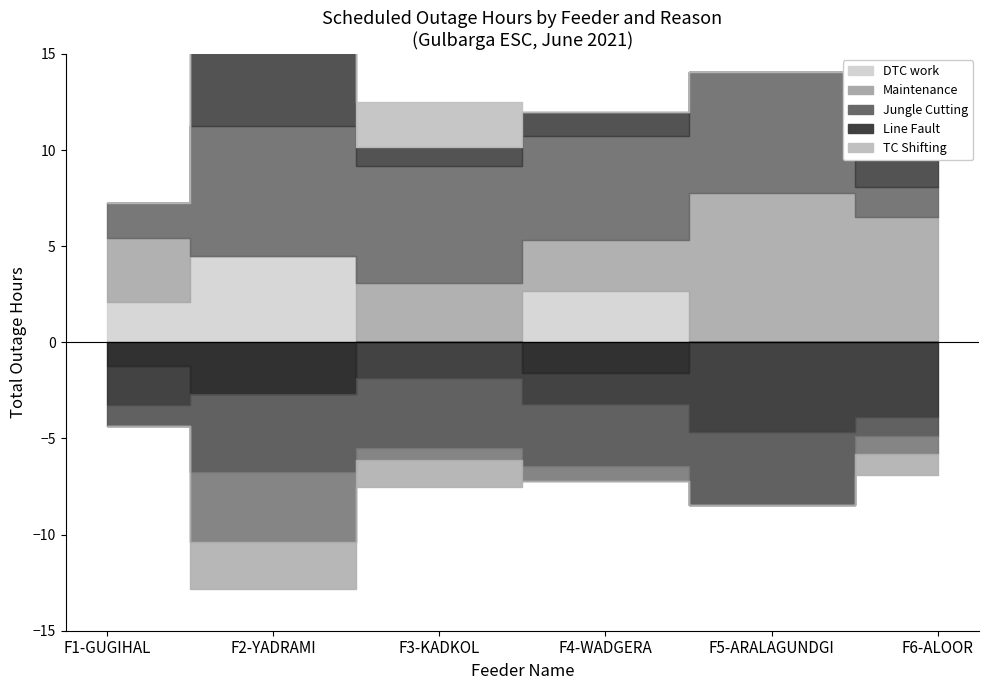

What position from the right is F2-YADRAMI?

5